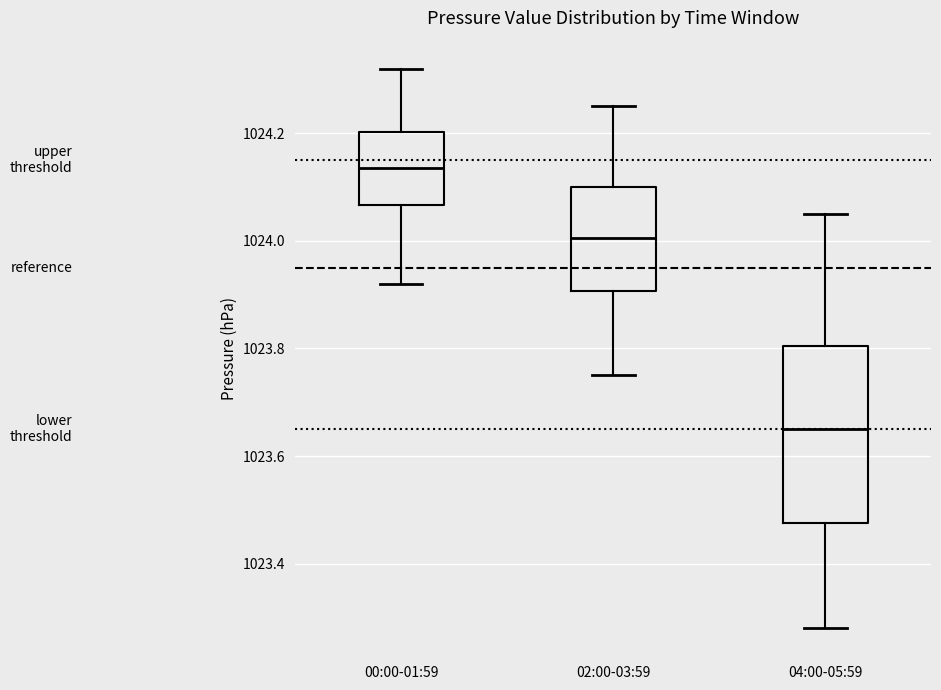

Reading left to right, transcribe this box plot: for each box, give where its median line is, the range the box spans, and where its two whiskers end, as read against the y-axis. The values are not printed on the chart, so give them approximately, as read against the axis.

00:00-01:59: median 1024.14, box 1024.06 to 1024.20, whiskers 1023.92 to 1024.32
02:00-03:59: median 1024.00, box 1023.90 to 1024.10, whiskers 1023.76 to 1024.26
04:00-05:59: median 1023.66, box 1023.48 to 1023.80, whiskers 1023.28 to 1024.06